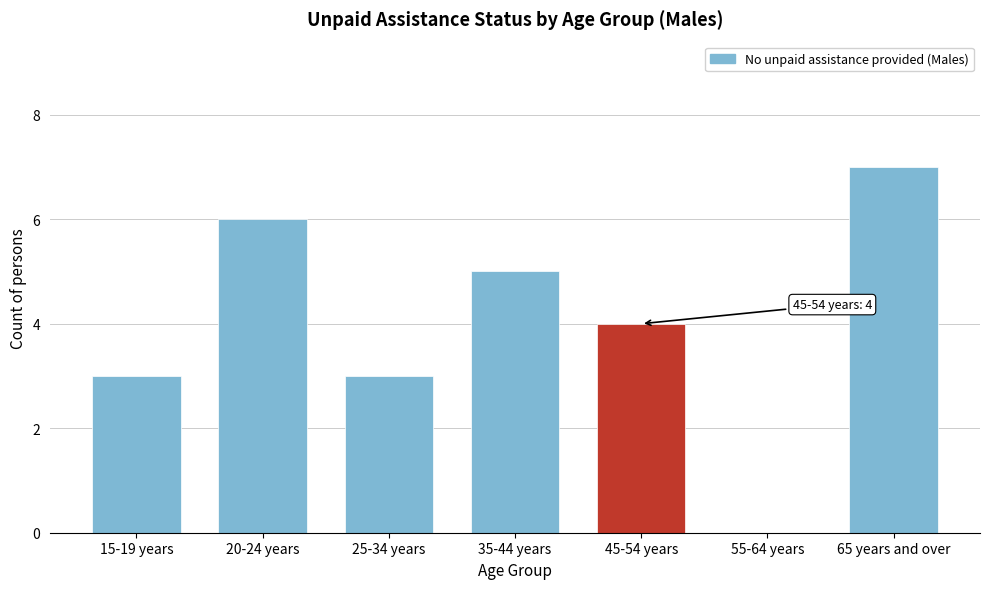

Reading left to right, extract all data points from this chart.

15-19 years=3	20-24 years=6	25-34 years=3	35-44 years=5	45-54 years=4	55-64 years=0	65 years and over=7